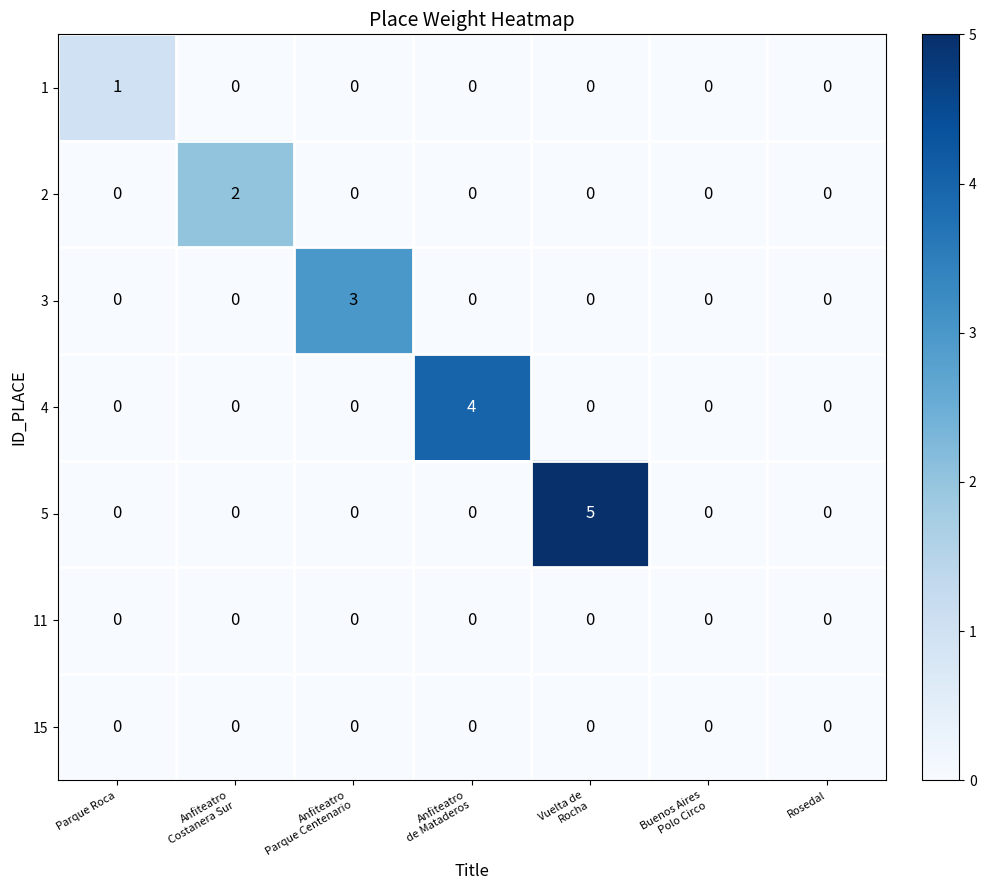

What is the maximum value shown in the chart?

5